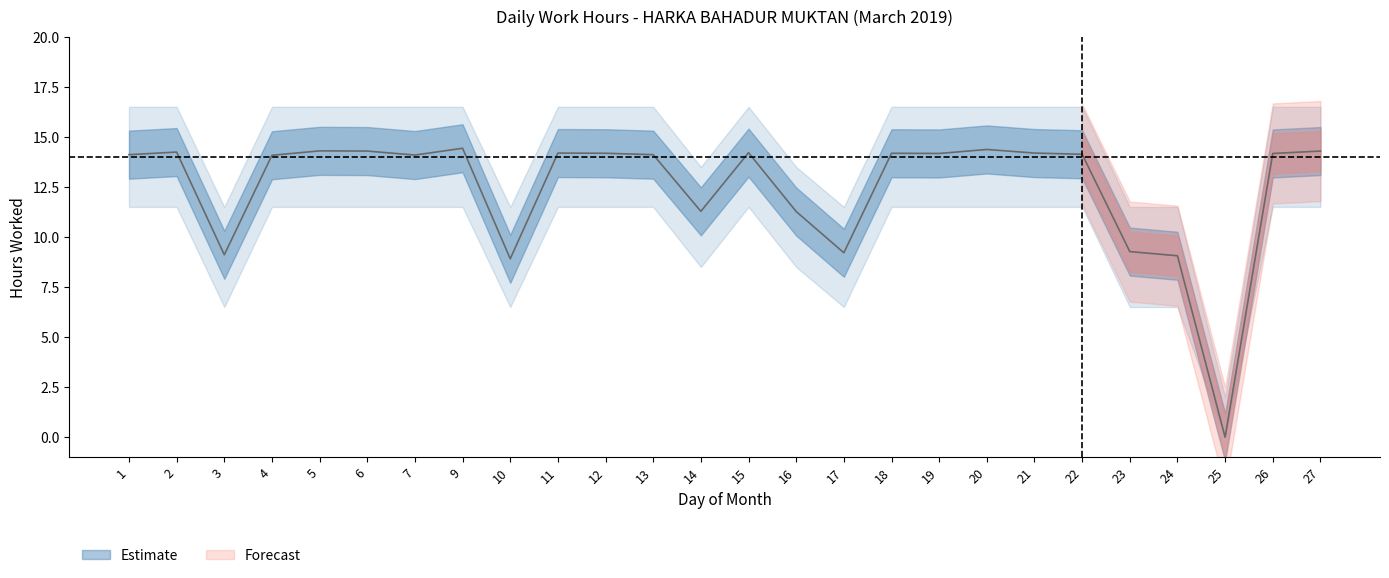

What is the average value of the Lower Band series?

9.9